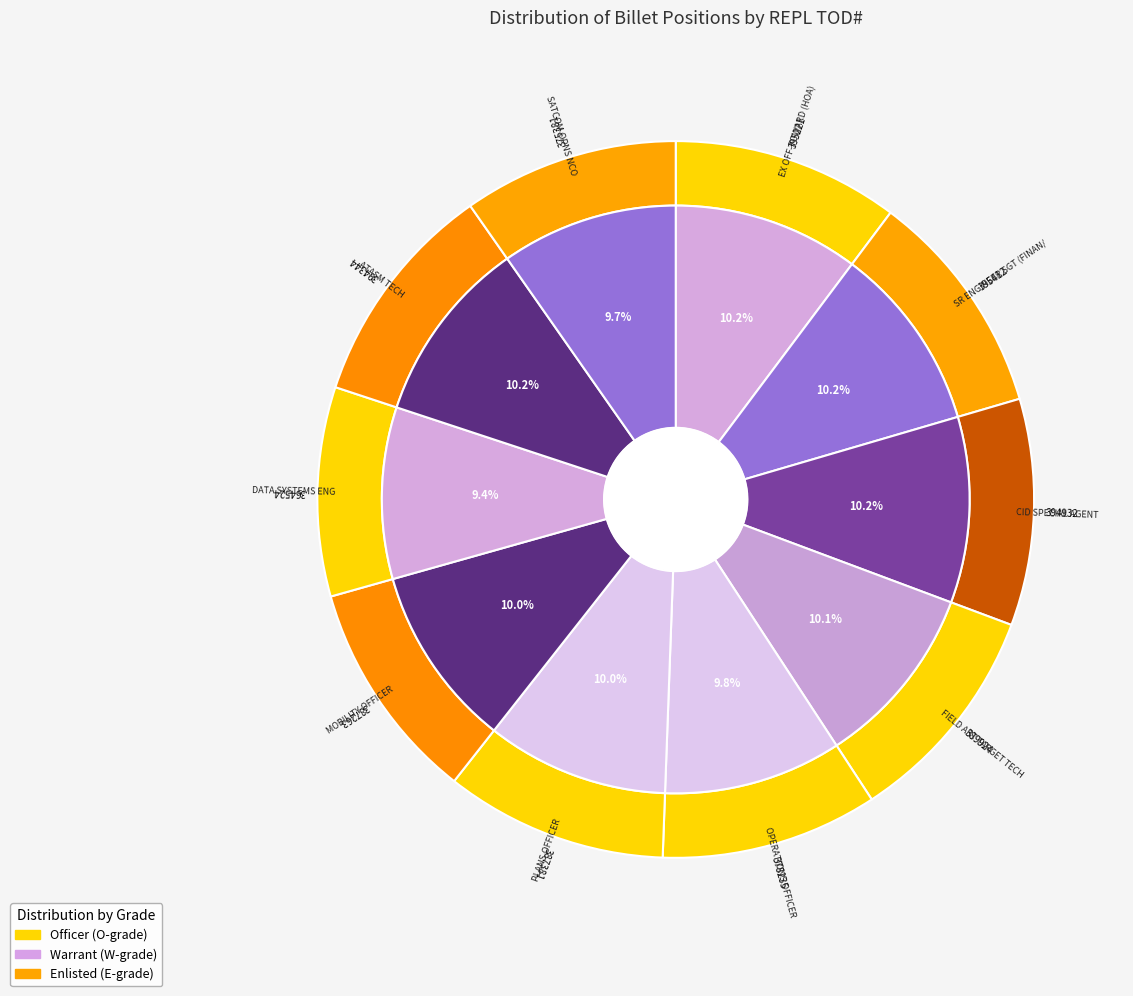

What is the ratio of the value at ATASM TECH to the value at PLANS OFFICER?

1.0